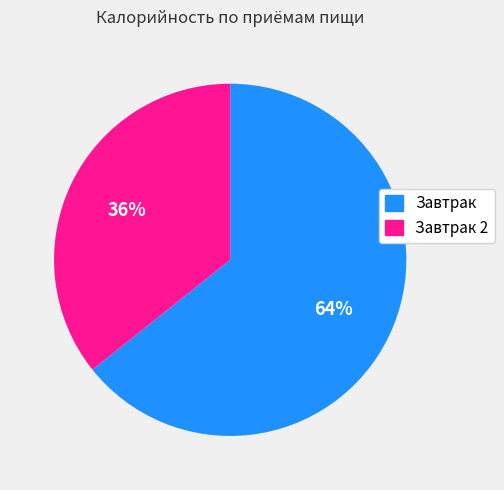

Is there any slice that represents more than half of the pie?

Yes